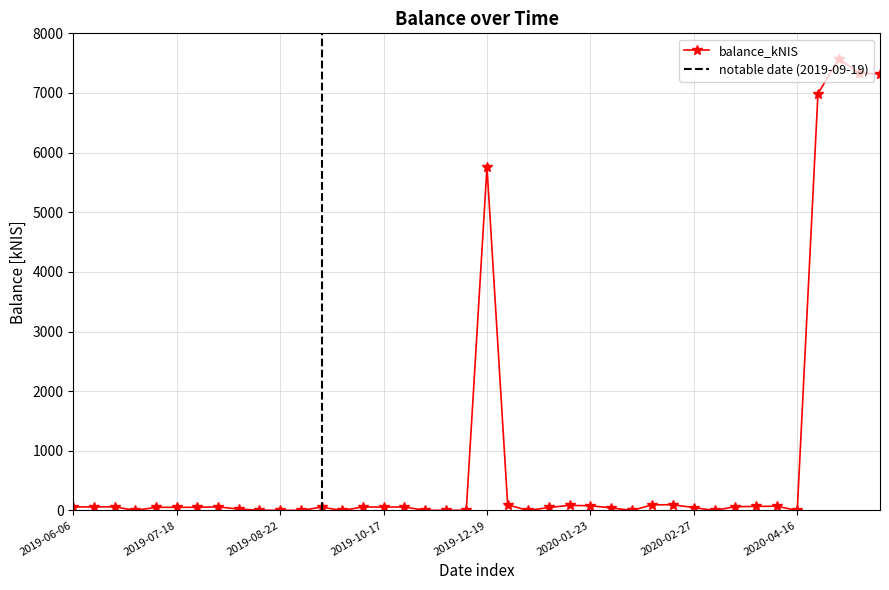

Rank the categories by value from lowest to highest.

2019-06-27, 2019-08-29, 2019-09-26, 2019-11-07, 2020-01-02, 2020-02-06, 2020-03-05, 2020-04-16, 2019-10-31, 2019-08-15, 2019-08-22, 2019-12-12, 2019-08-08, 2020-01-30, 2020-02-27, 2020-01-09, 2019-07-11, 2019-07-18, 2019-07-25, 2019-09-19, 2019-10-10, 2019-10-17, 2019-10-24, 2019-06-06, 2019-06-13, 2019-08-01, 2019-06-20, 2020-03-26, 2020-04-02, 2020-04-07, 2020-01-23, 2020-01-16, 2019-12-26, 2020-02-13, 2020-02-20, 2019-12-19, 2020-05-21, 2020-06-11, 2020-06-04, 2020-05-27